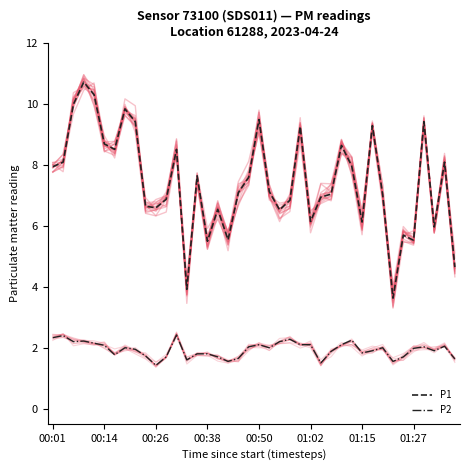

True or false: P2 and P1 cross at least once.

False